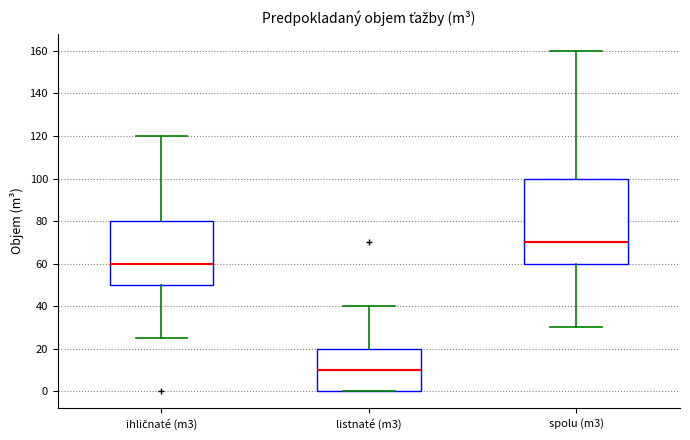

Which box is the tallest, from its lower edge to its upper edge?

spolu (m3)